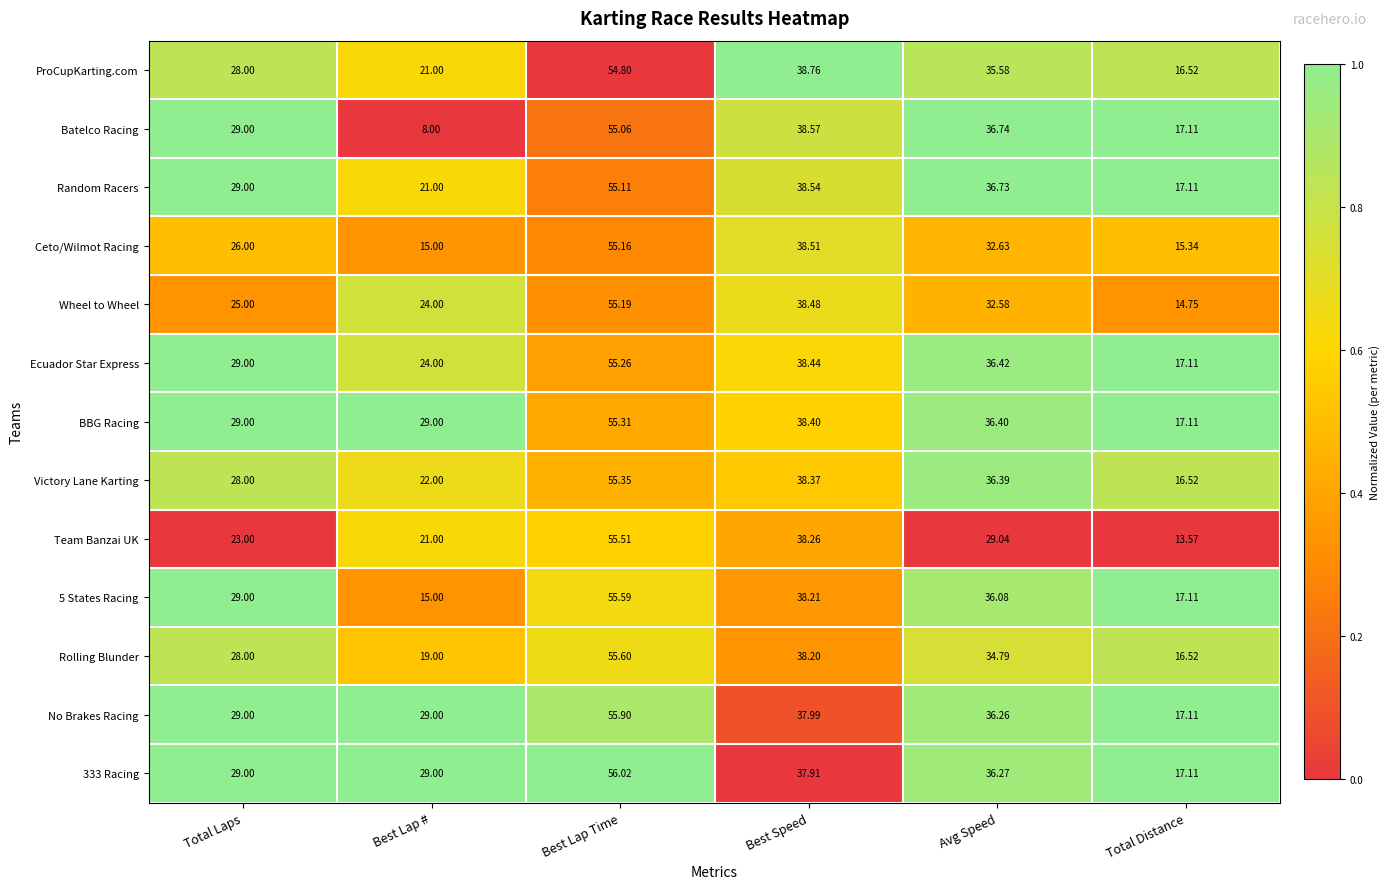

At which label does Victory Lane Karting reach its minimum?

Total Distance